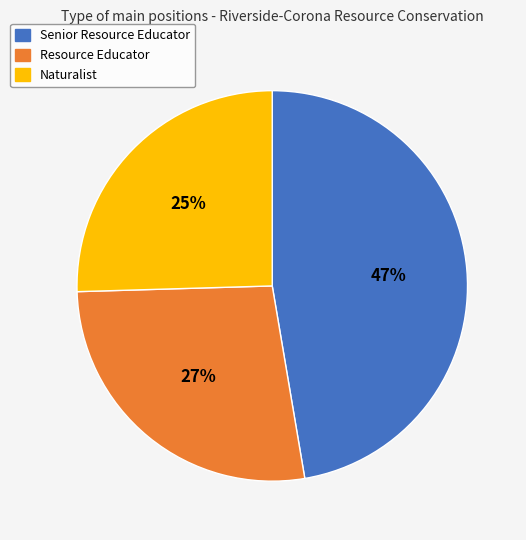

To the nearest percent, what percentage of the pie is Resource Educator?

27%